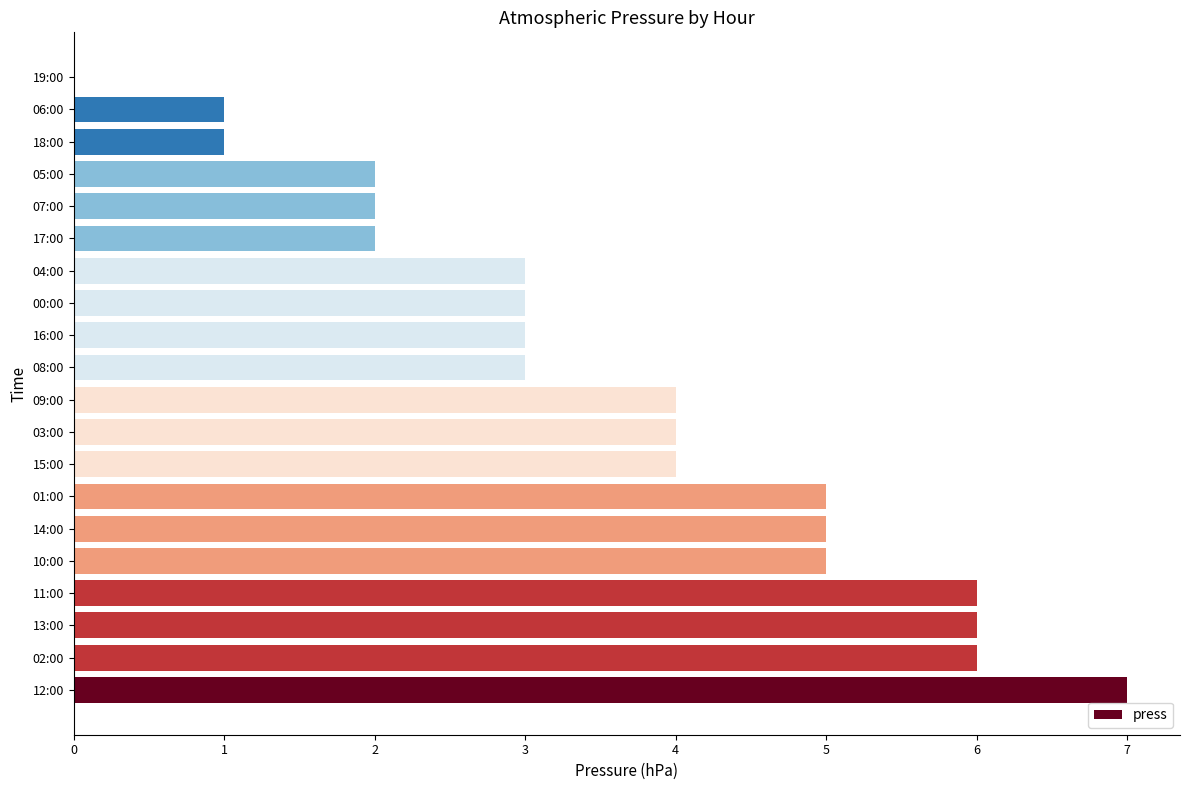

True or false: the data shows 3 at 14:00.

False